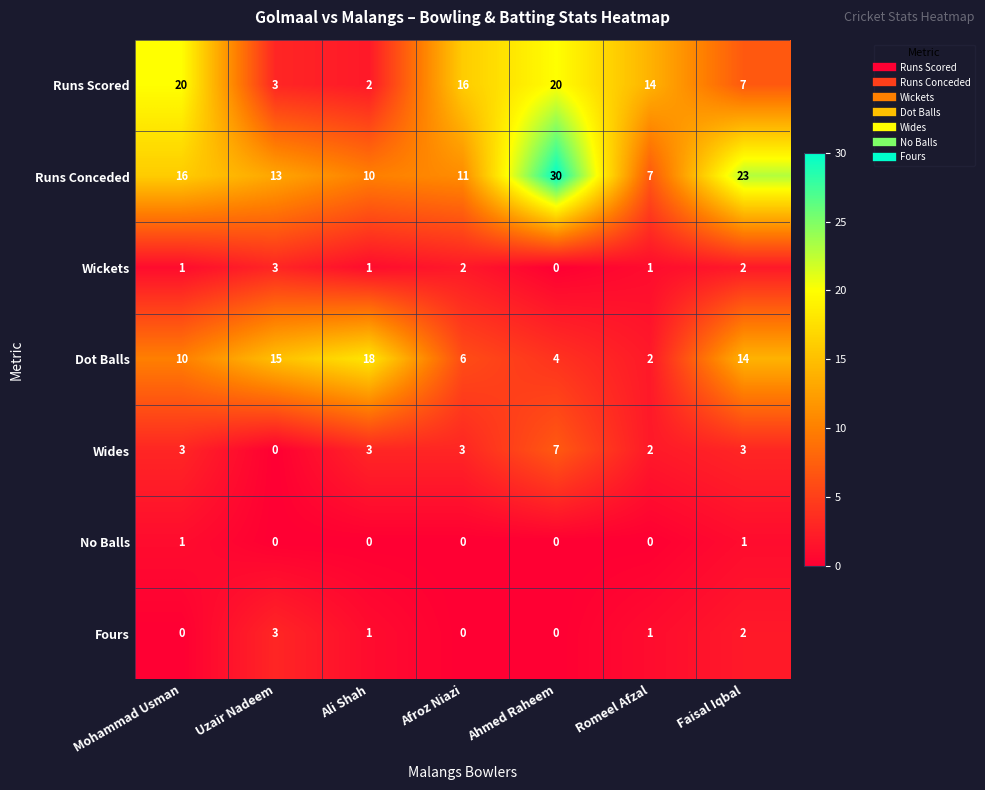

True or false: Wides has a value of 4 at Afroz Niazi.

False